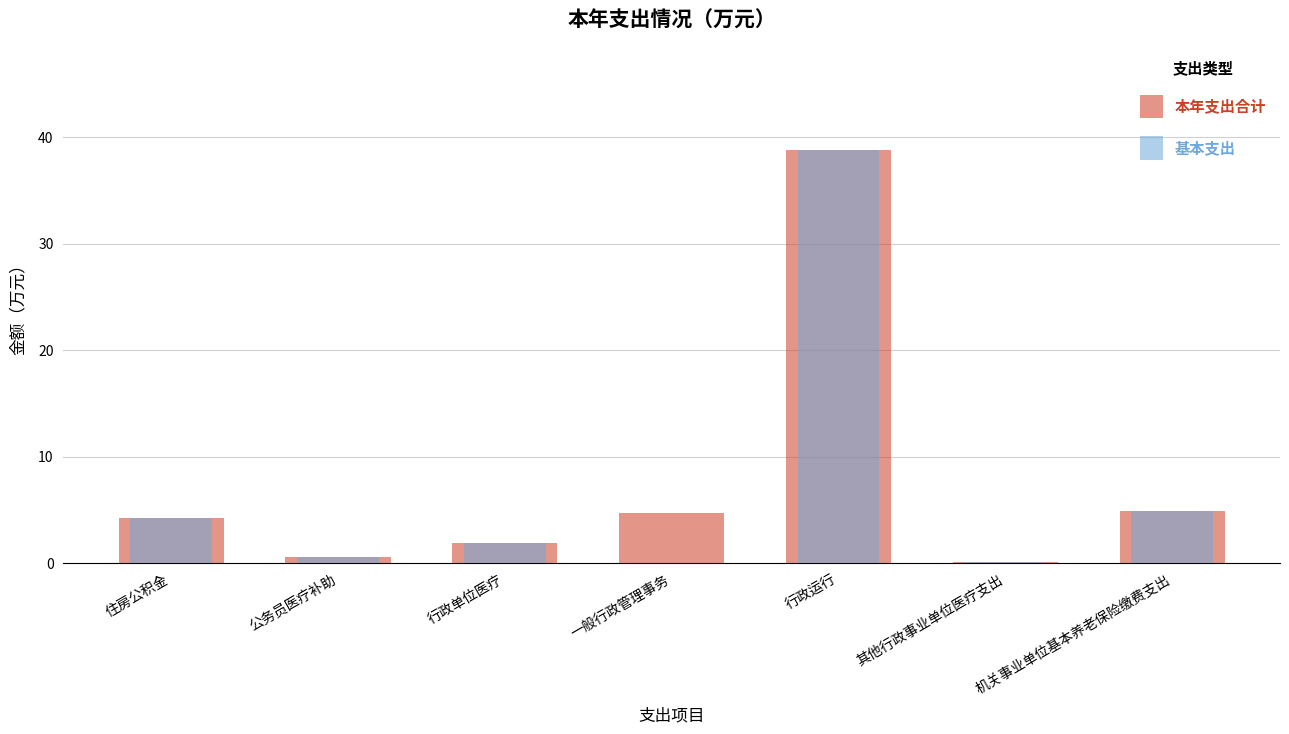

List the series in order of their overall mean, highest first.

本年支出合计, 基本支出